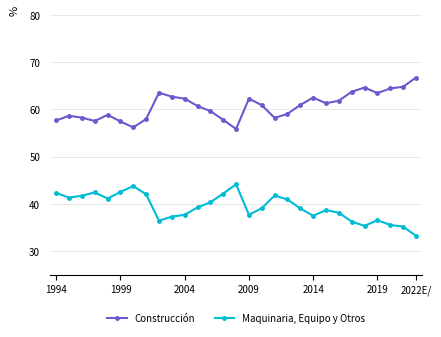

How many categories are shown in the chart?

29